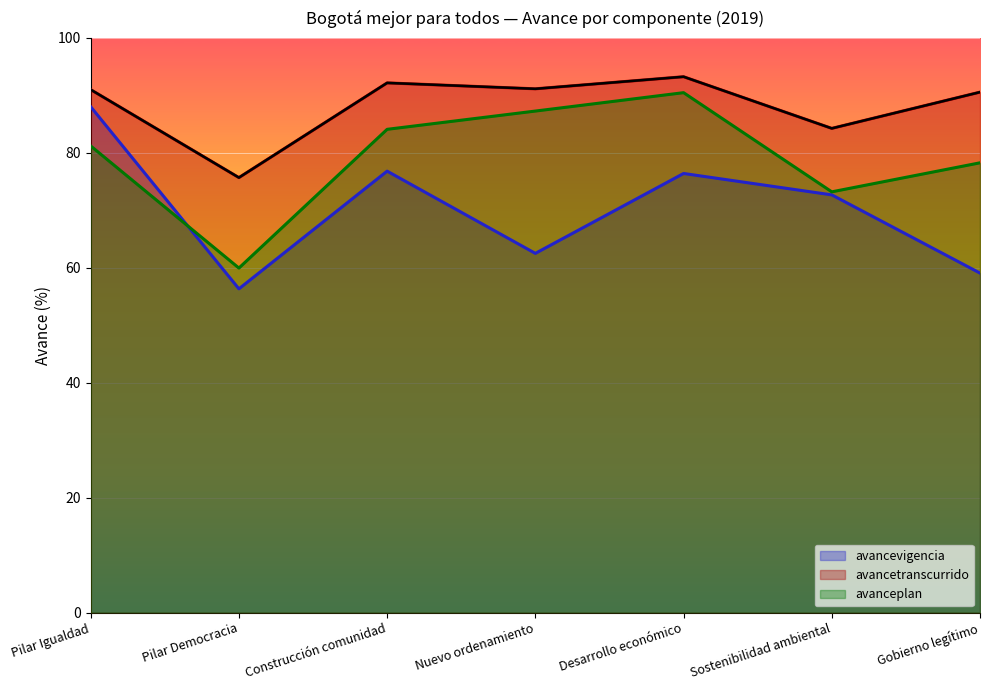

At which category is the sum across all series the highest?

Pilar Igualdad